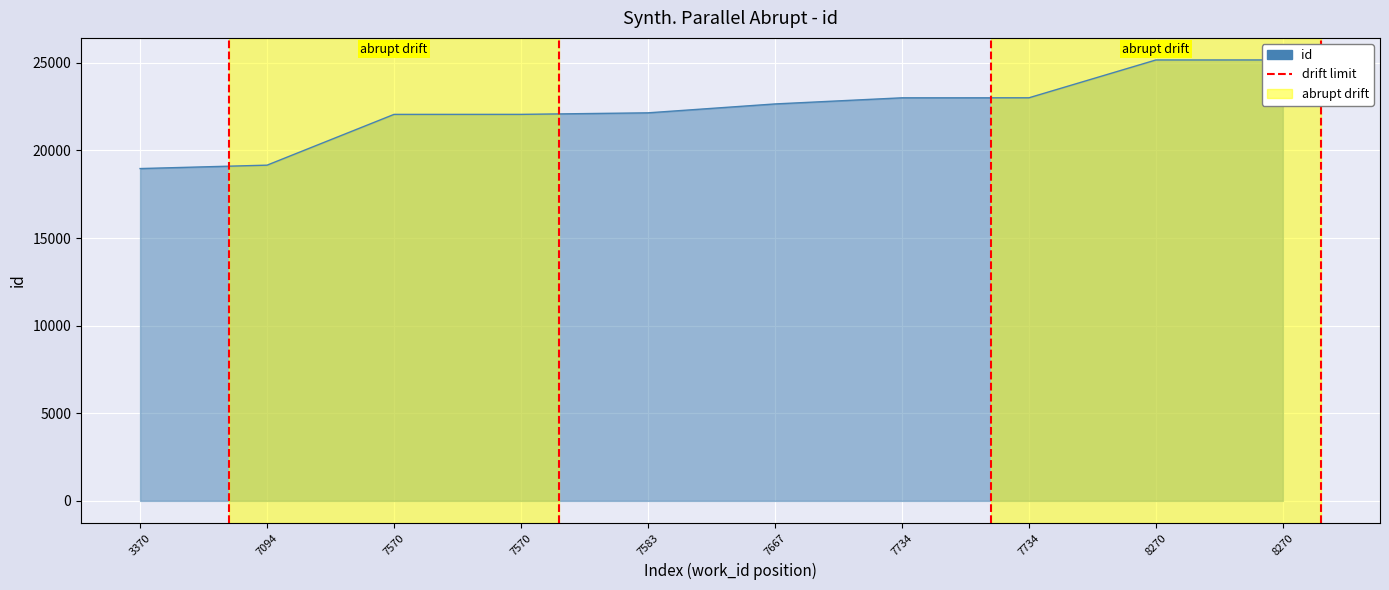

At which category does the chart reach its minimum across all series?

3370